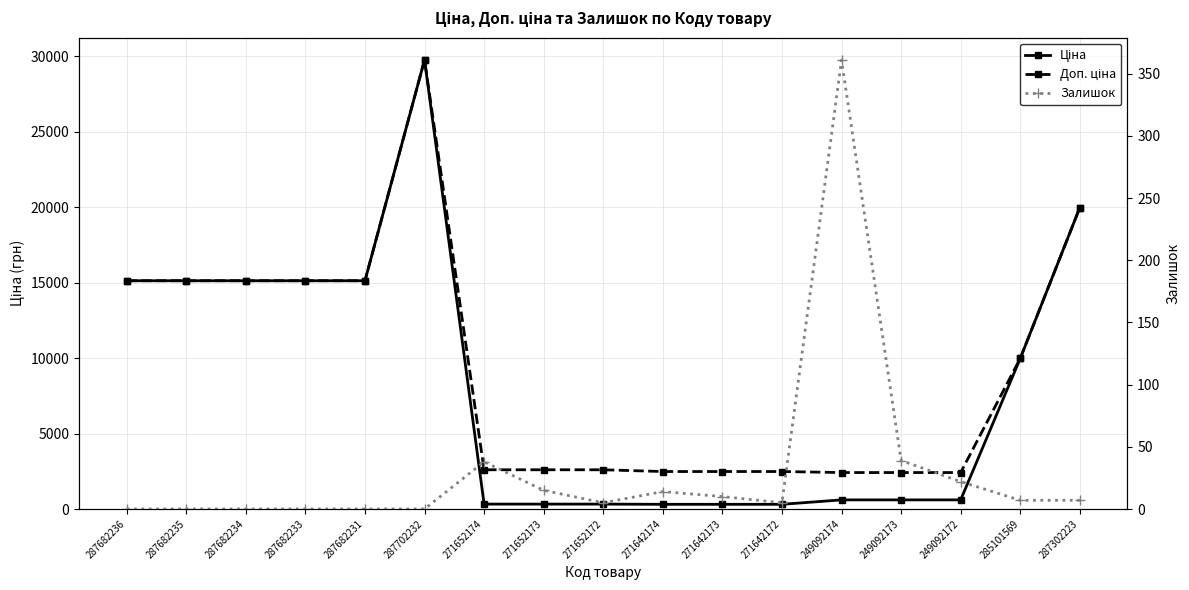

Reading left to right, extract all data points from this chart.

Ціна: 15120.0	15120.0	15120.0	15120.0	15120.0	29747.2	324.8	324.8	324.8	310.3	310.3	310.3	603.7	603.7	603.7	9975.0	19964.2
Доп. ціна: 15120.0	15120.0	15120.0	15120.0	15120.0	29747.2	2598.3	2598.3	2598.3	2482.4	2482.4	2482.4	2414.8	2414.8	2414.8	9975.0	19964.2
Залишок: 0.0	0.0	0.0	0.0	0.0	0.0	38.0	15.0	5.0	14.0	10.0	5.0	361.0	39.0	22.0	7.0	7.0